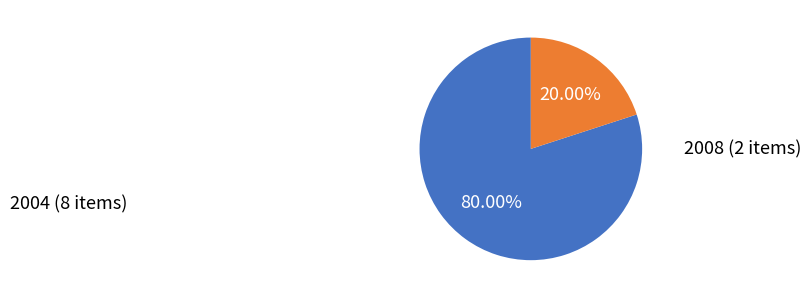

How many segments does this pie chart have?

2